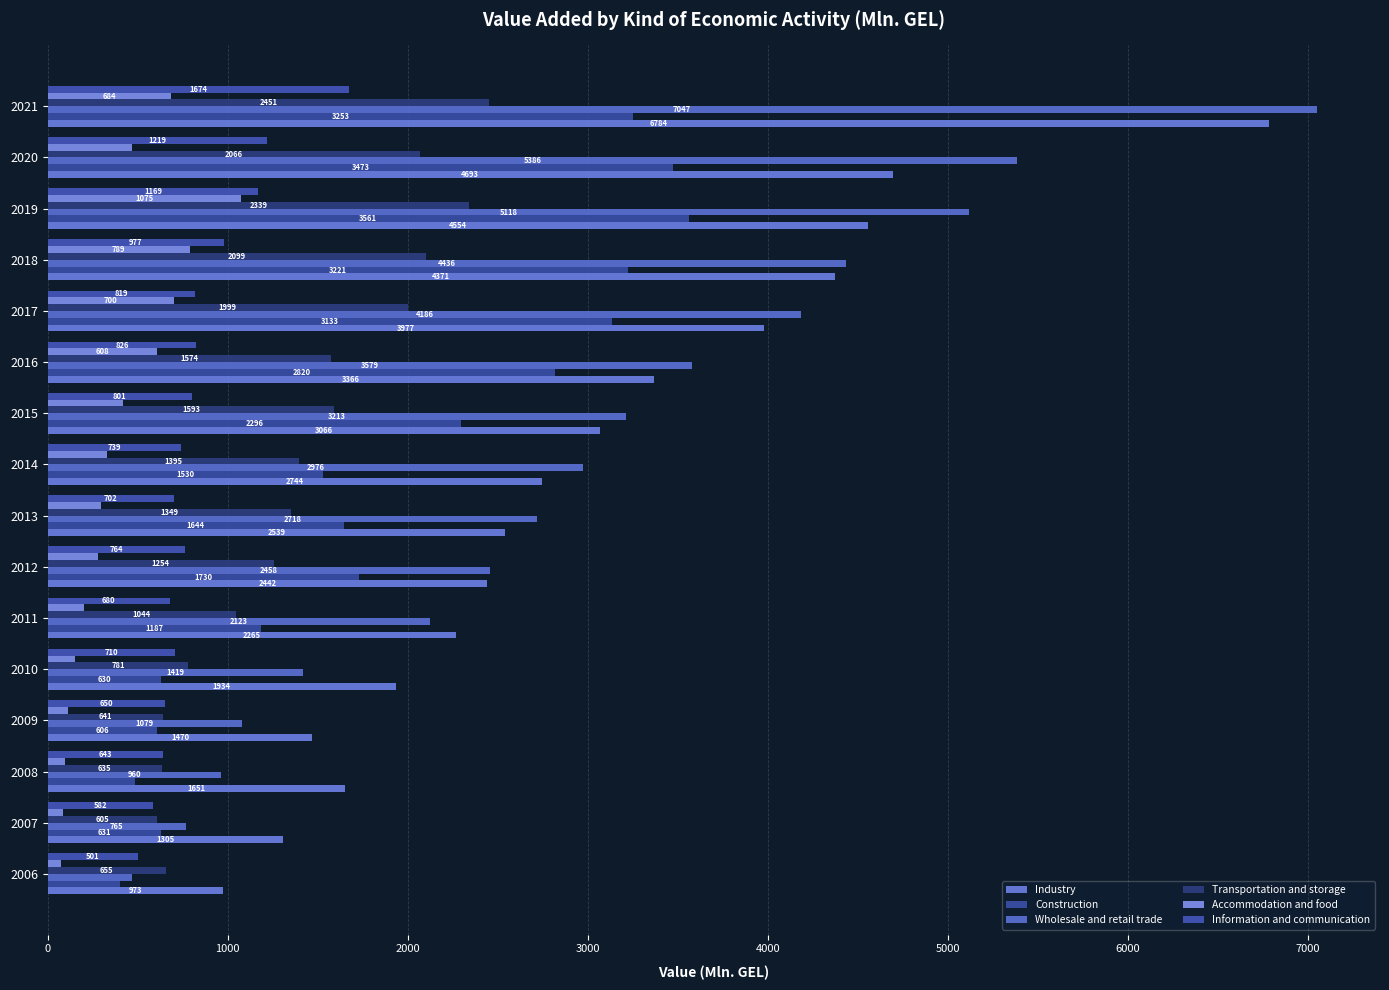

Count the number of data series in this chart.

6